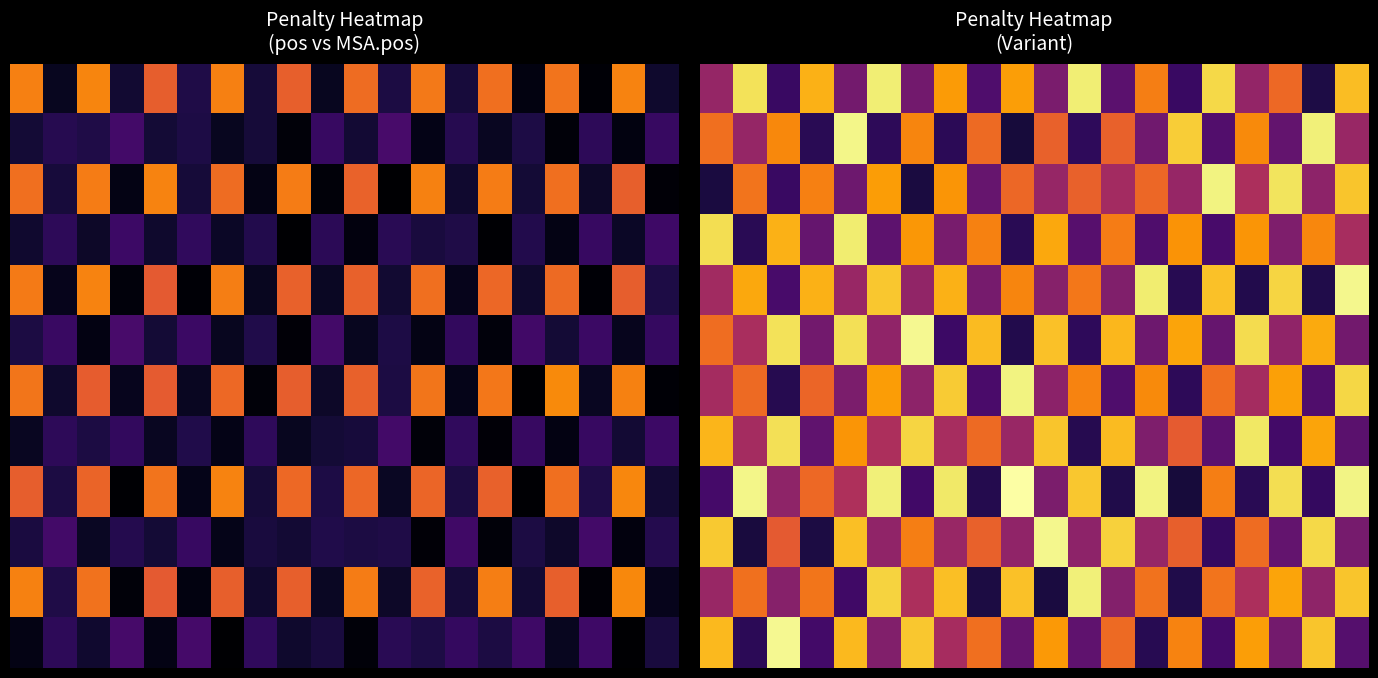

What is the maximum value shown in the chart?

0.4